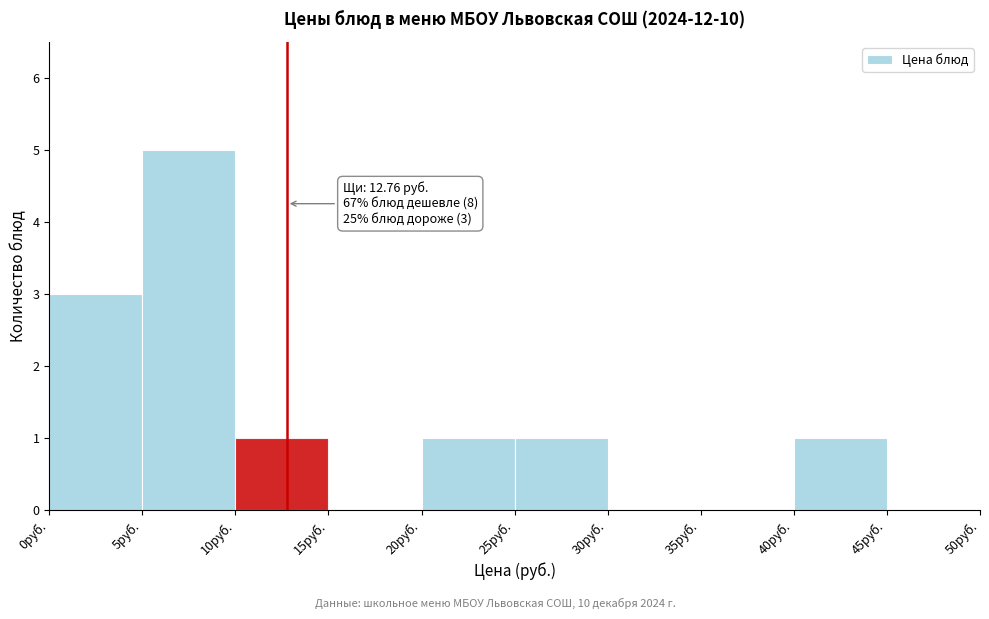

Which range on the x-axis has the tallest bar?

5 to 10